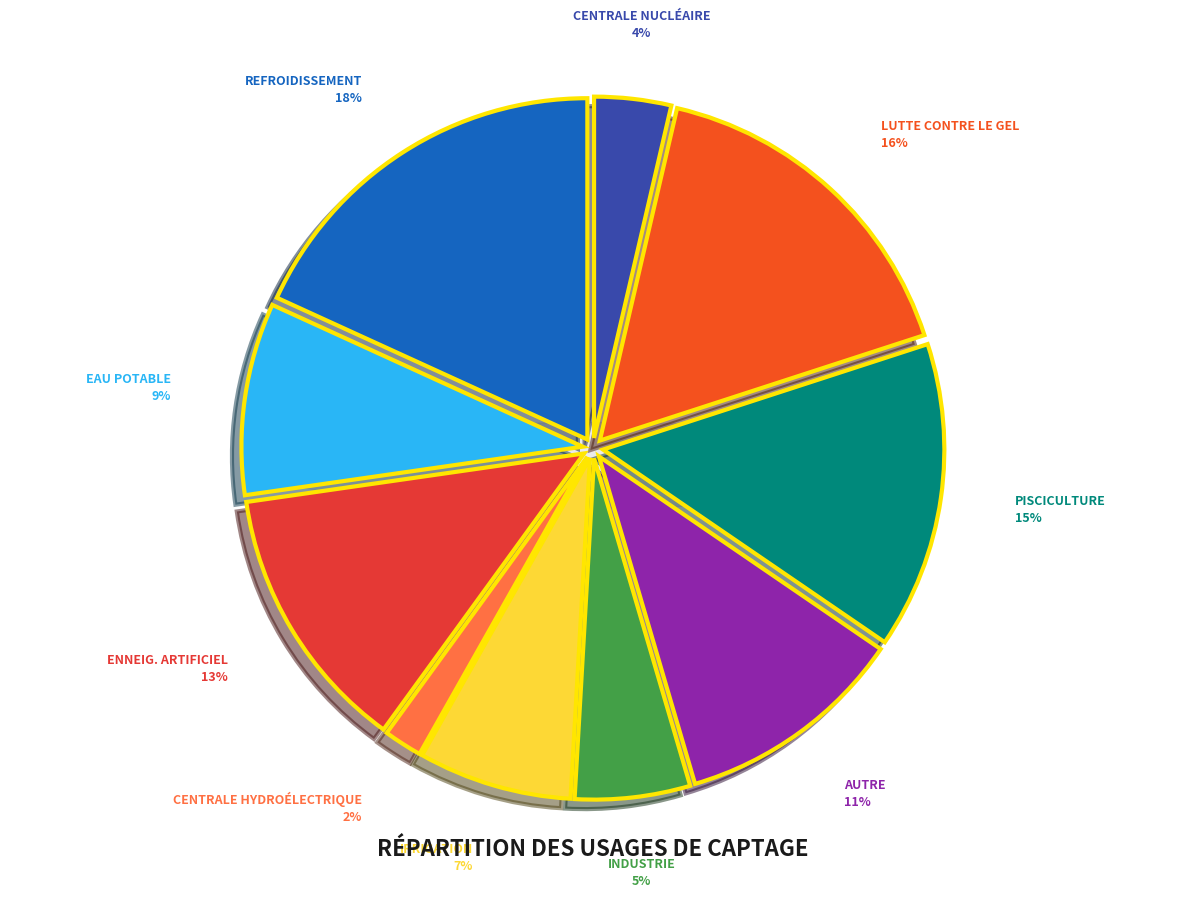

Count the number of slices in the pie.

10